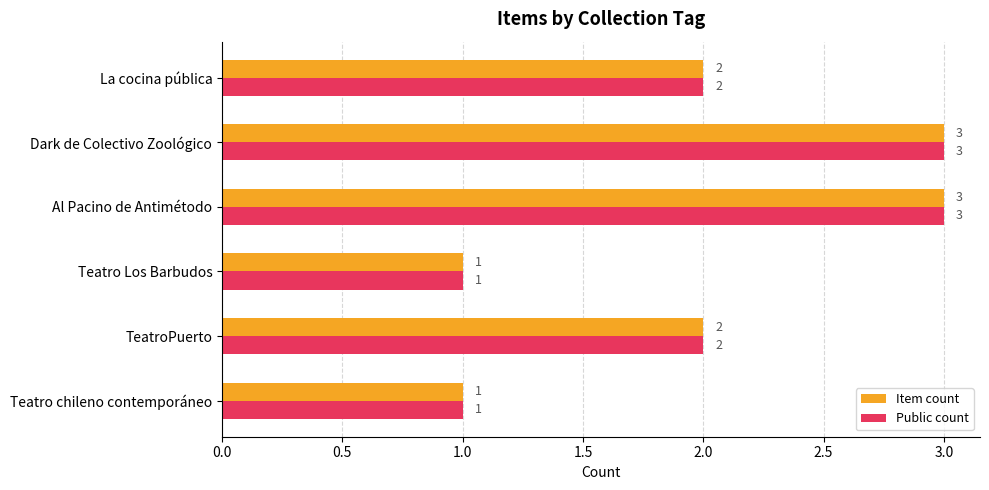

The value of Item count at La cocina pública is 2. True or false?

True